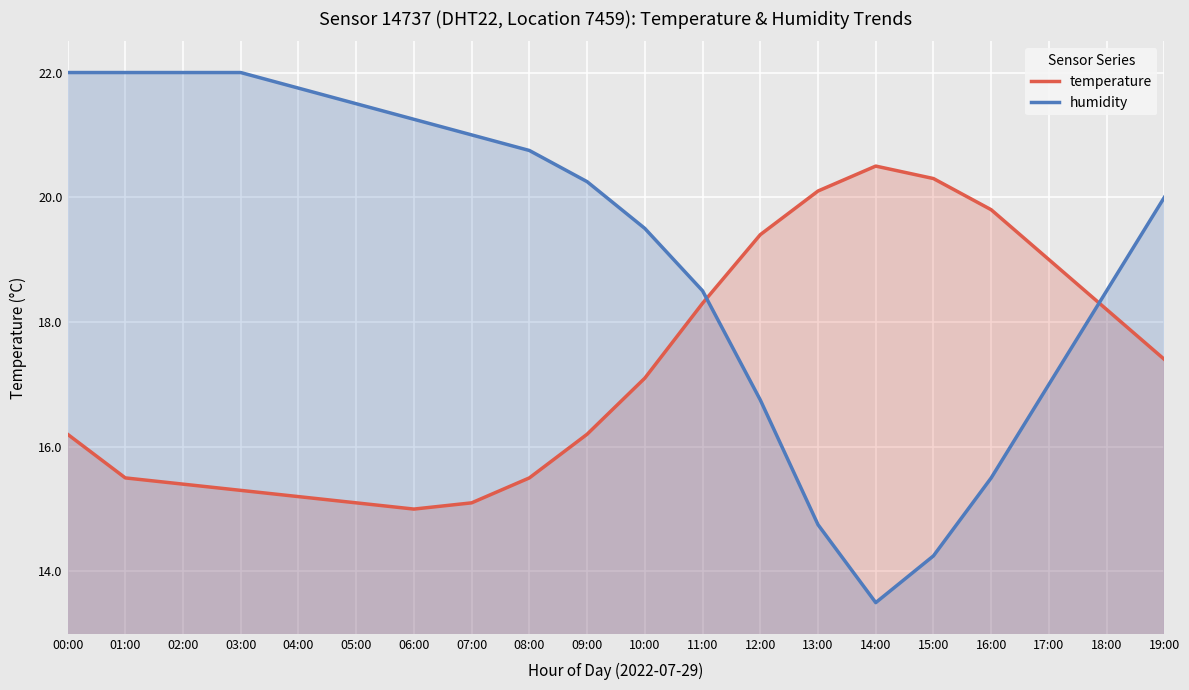

True or false: temperature and humidity intersect in this chart.

True